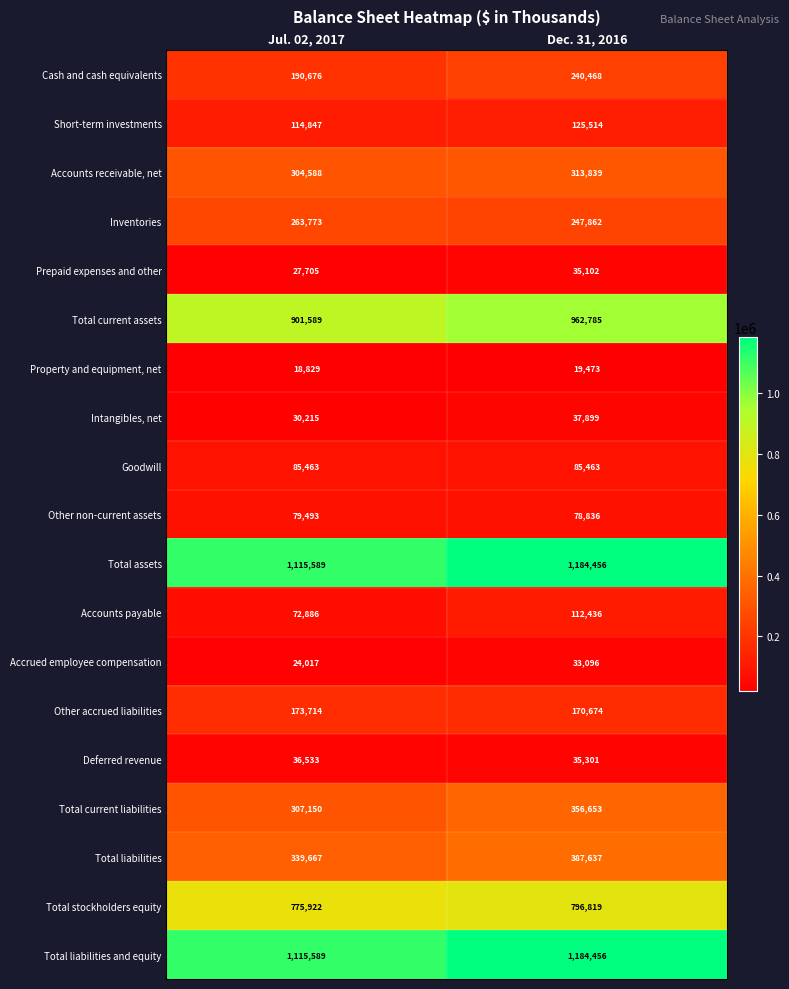

How many distinct data groups are displayed?

19